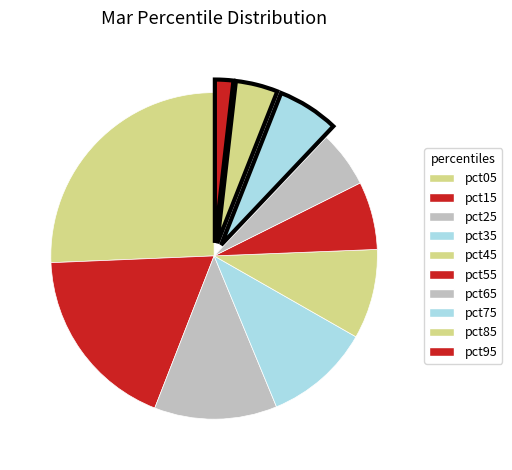

To the nearest percent, what is the difference between the pct85 and pct95 slice percentages?

2%